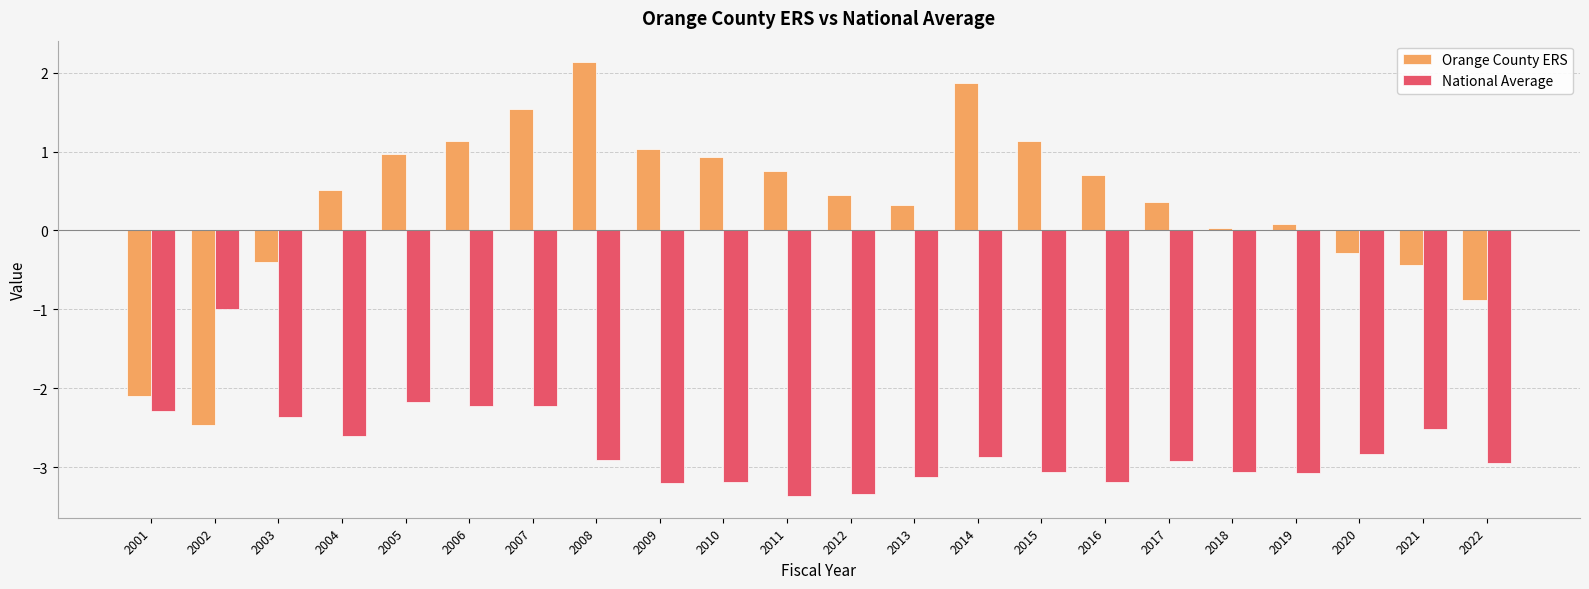

What is the smallest value displayed?

-3.4